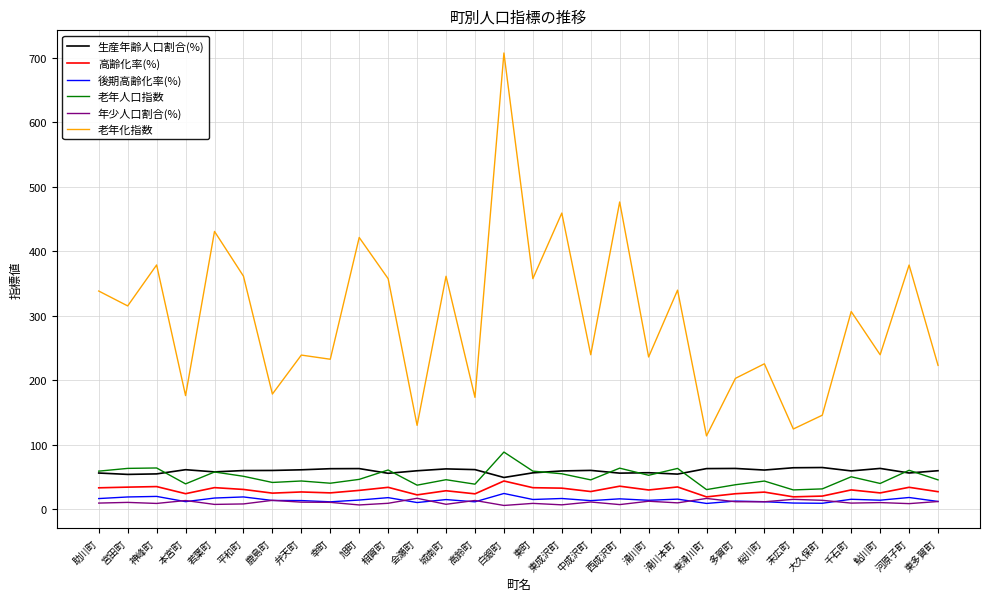

Which series has the largest range (max minus min)?

老年化指数